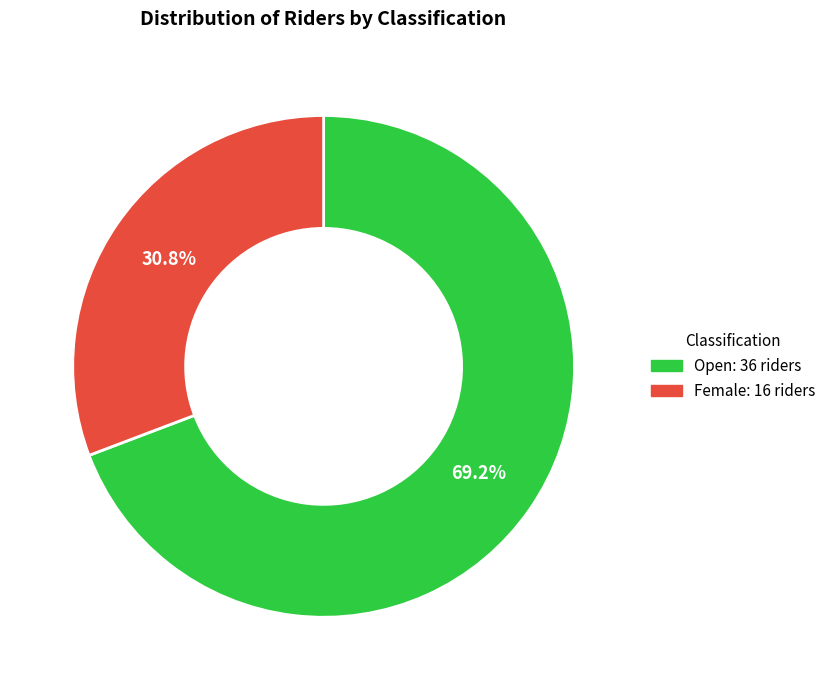

Count the number of slices in the pie.

2